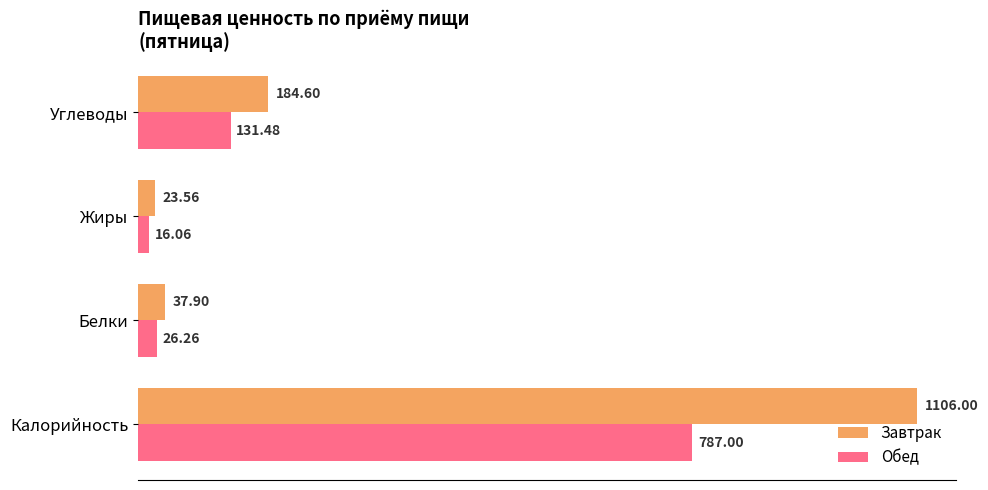

What is the difference between the maximum and second lowest values in the Завтрак series?

1068.1